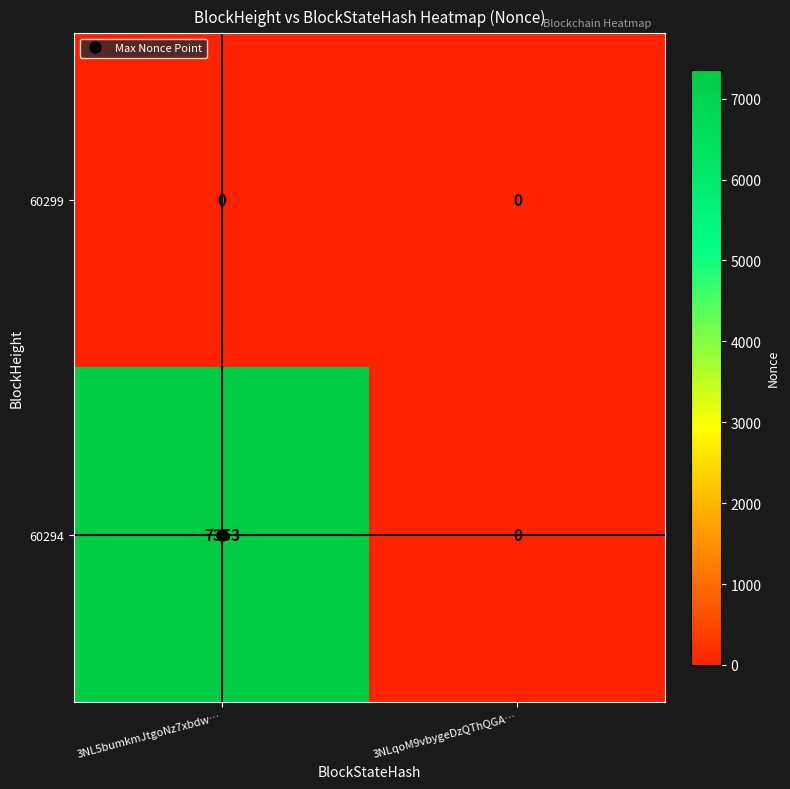

What is the sum of all 60294 values?

7353